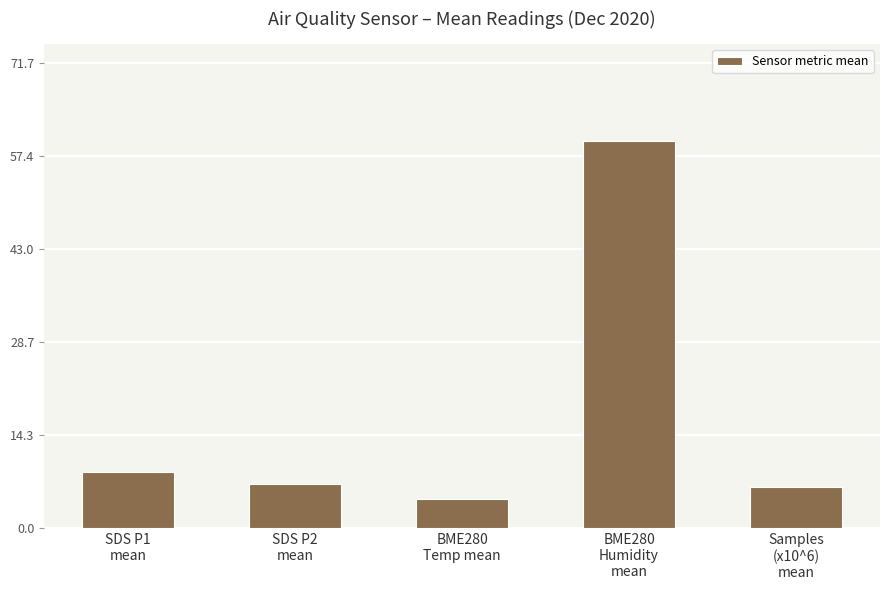

What is the maximum value shown in the chart?

59.8